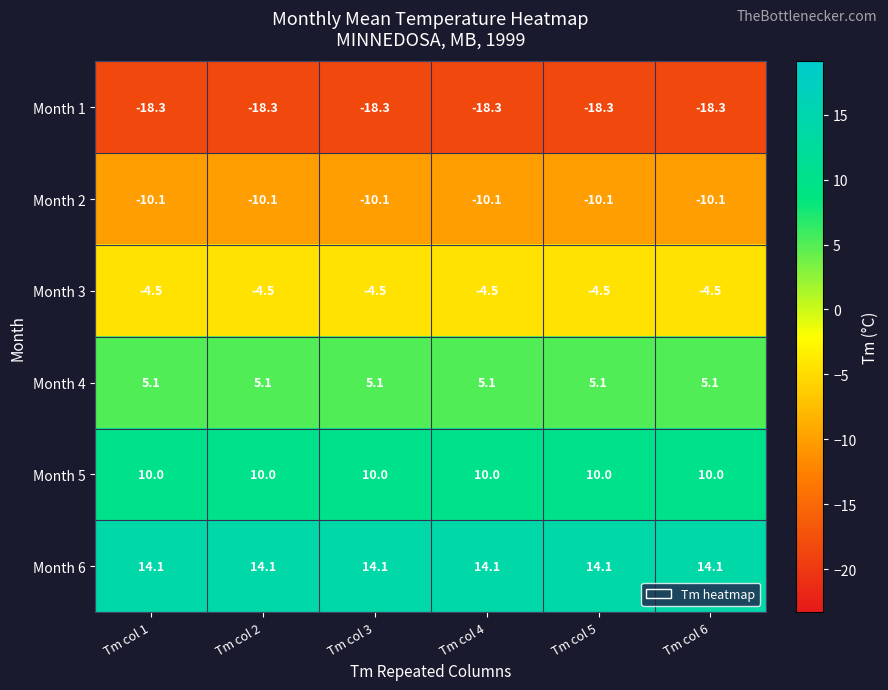

What is the maximum value shown in the chart?

14.1